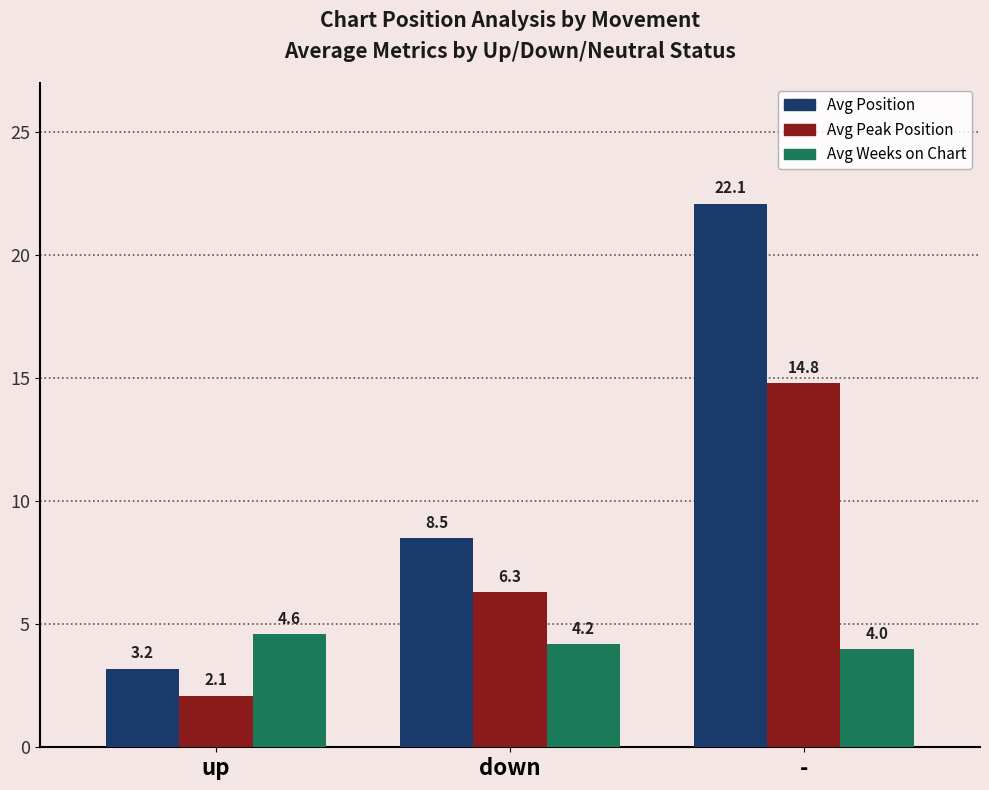

List the series in order of their peak value, lowest first.

Avg Weeks on Chart, Avg Peak Position, Avg Position